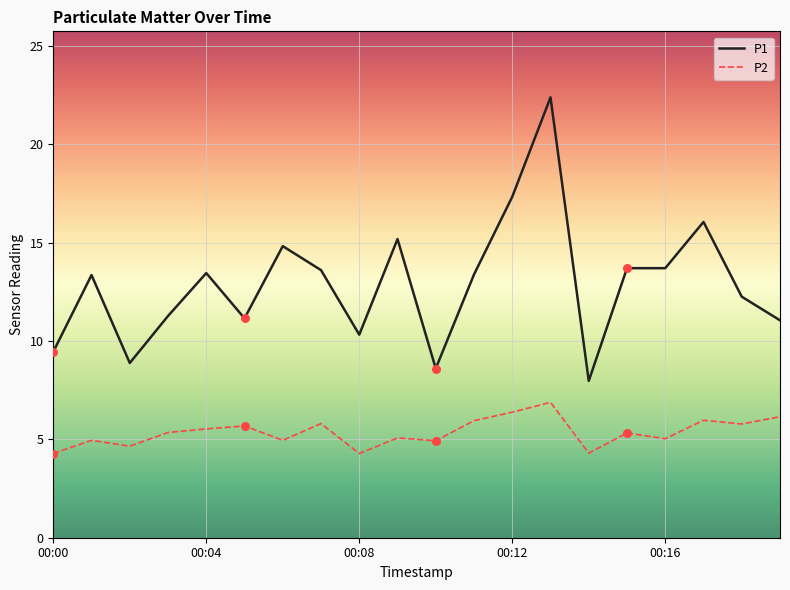

What is the difference between the maximum and minimum values in the P1 series?

14.4